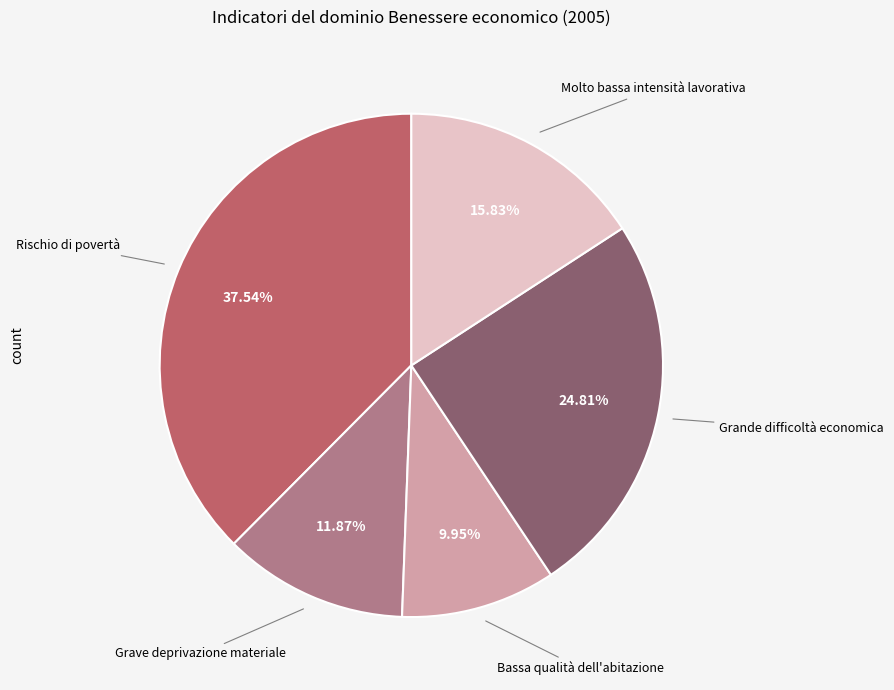

Is there any slice that represents more than half of the pie?

No